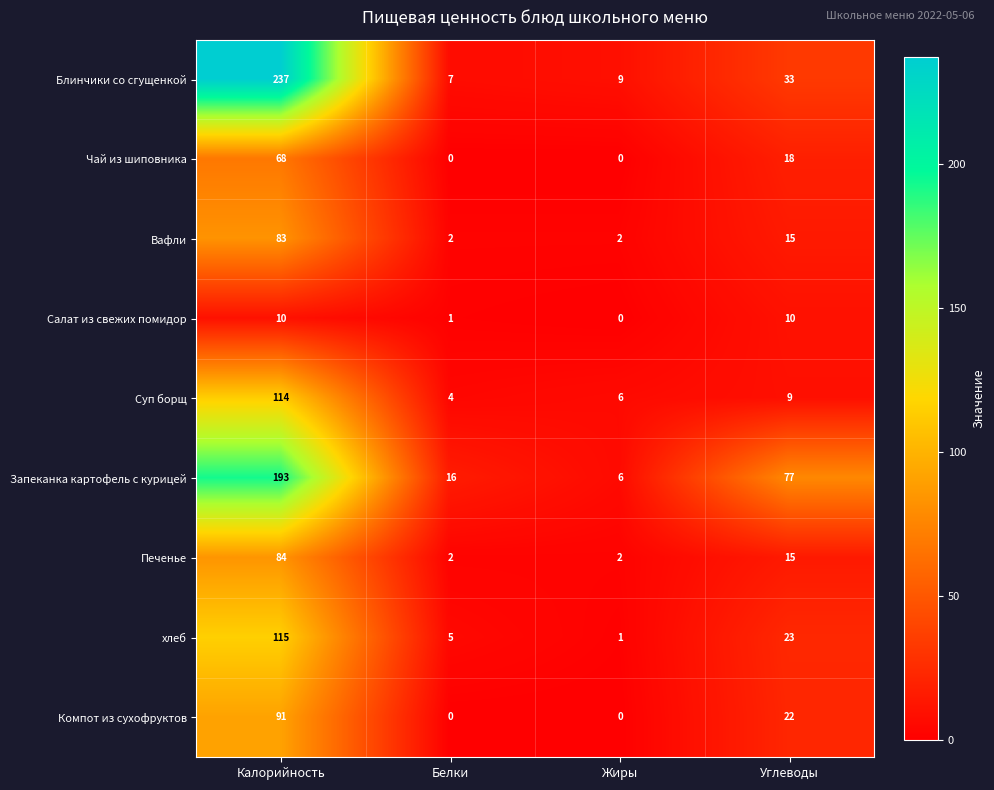

Is the value of Суп борщ at Жиры greater than the value of Вафли at Белки?

Yes